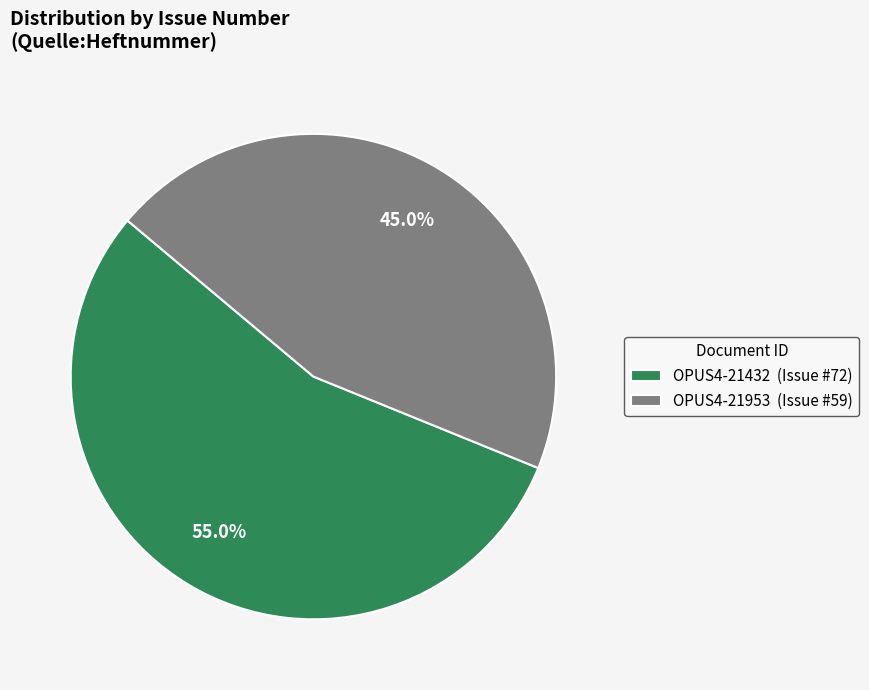

Which has a higher value, OPUS4-21953 (Issue #59) or OPUS4-21432 (Issue #72)?

OPUS4-21432 (Issue #72)